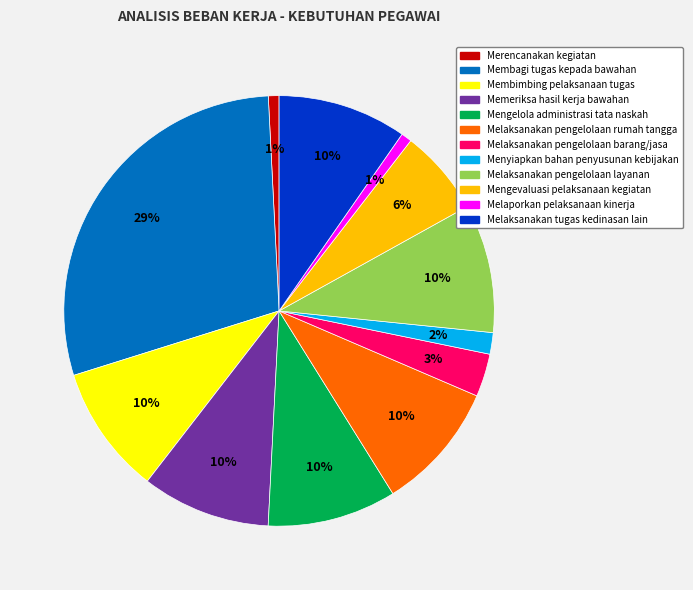

To the nearest percent, what portion does Melaporkan pelaksanaan kinerja represent?

1%